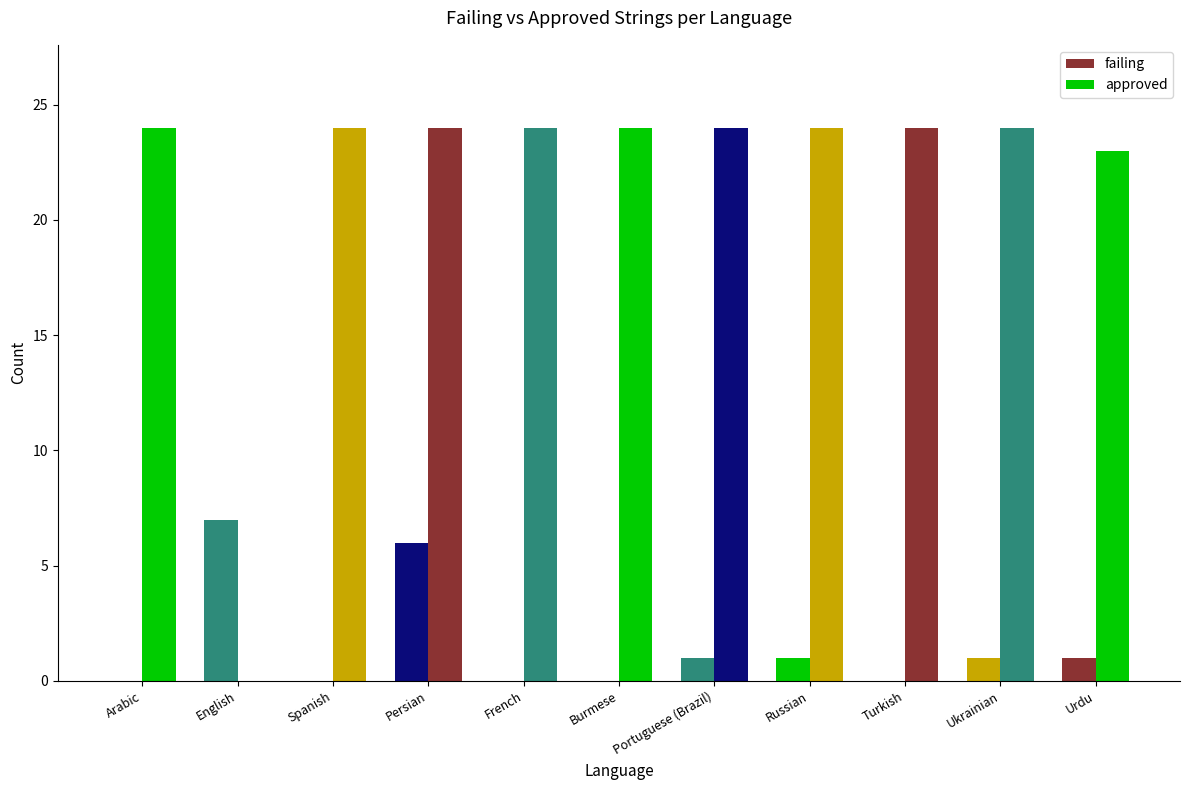

How many series are shown in this chart?

2